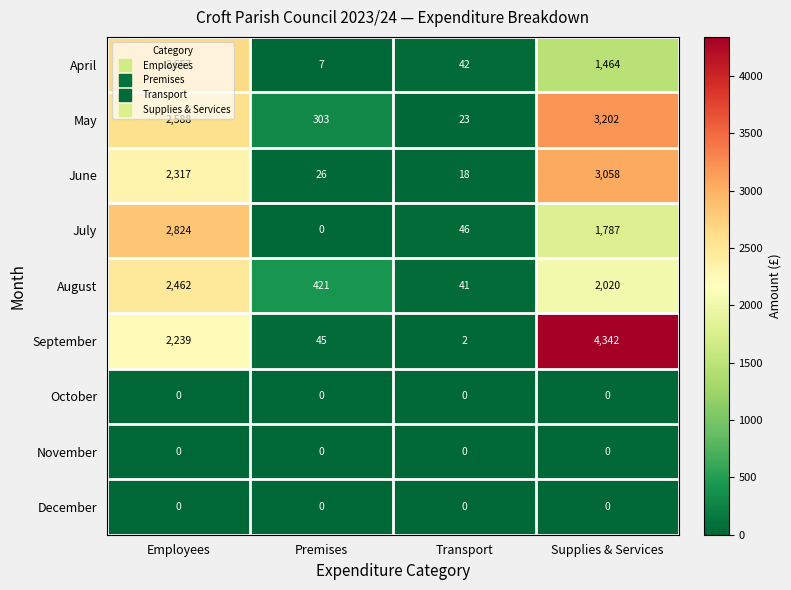

What is the lowest value of the June series?

18